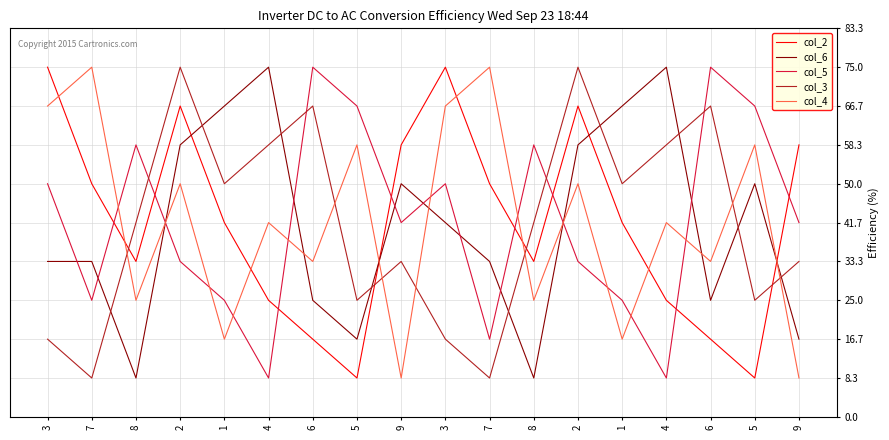

At which label does col_5 first exceed 5?

3